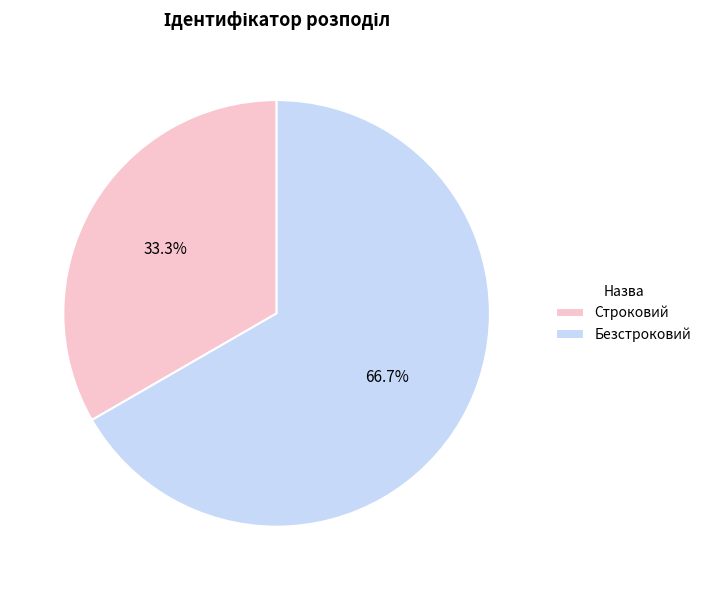

What percentage do Безстроковий and Строковий together represent?

100.0%